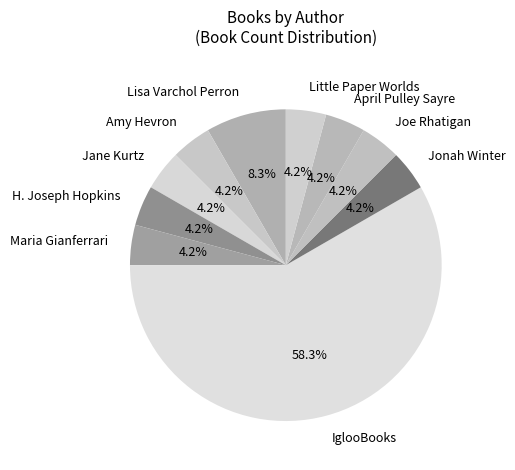

Which slice is the largest?

IglooBooks